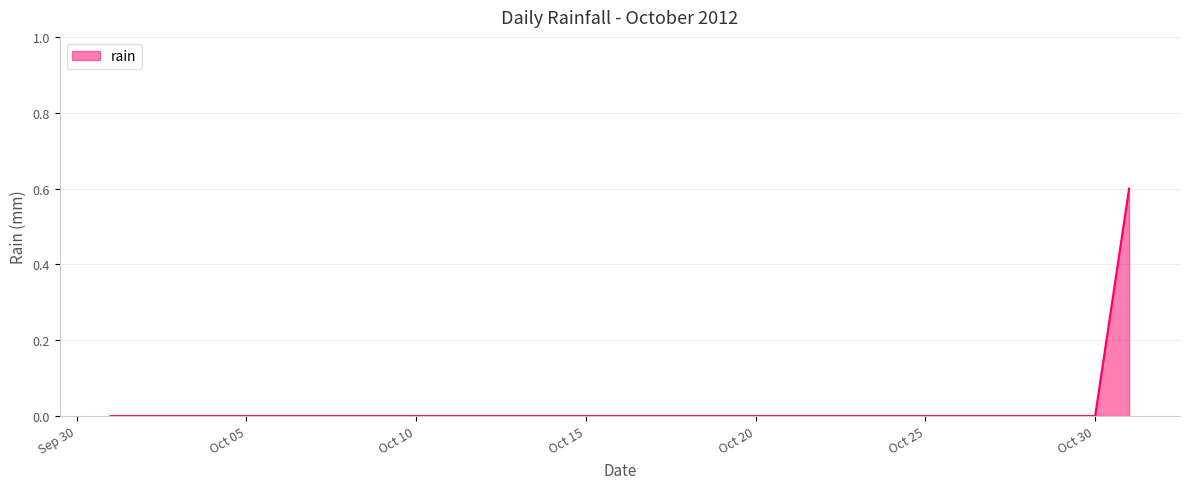

What is the difference between the maximum and minimum values?

0.6